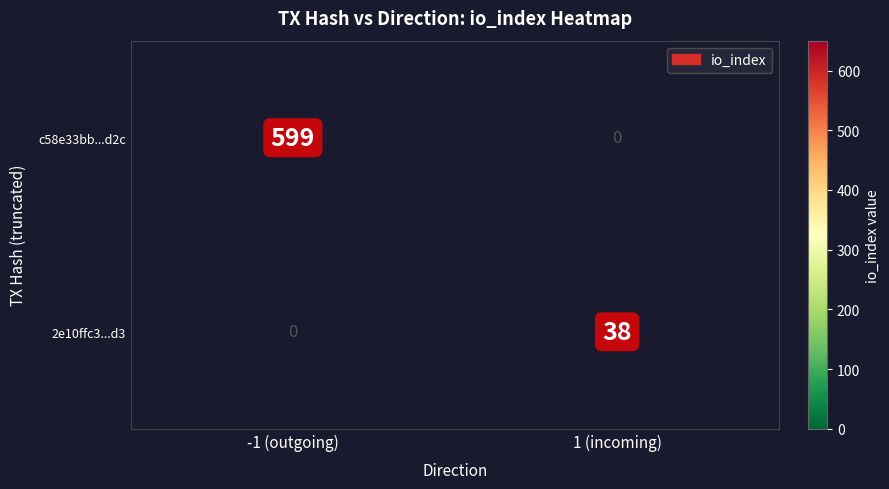

True or false: 2e10ffc3...d3 has a value of 38 at 1 (incoming).

True